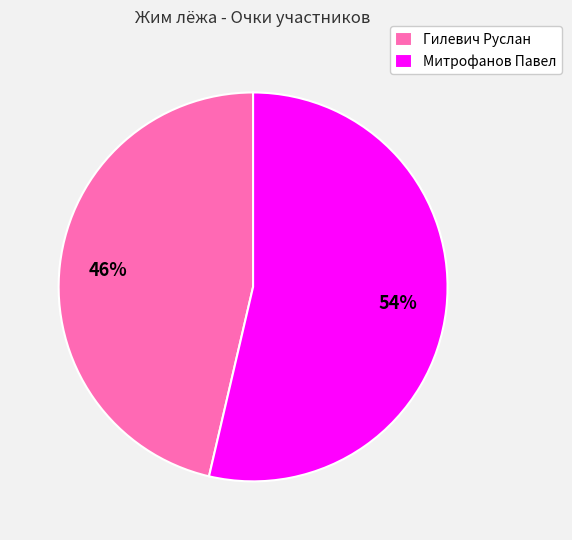

What is the smallest slice in the pie chart?

Гилевич Руслан